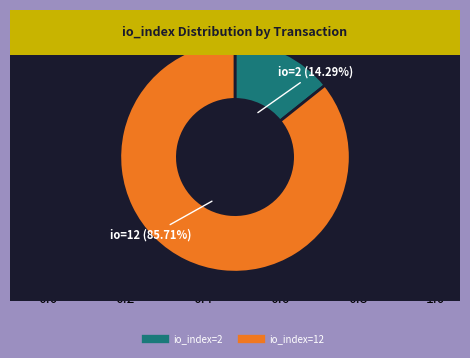

To the nearest percent, what is the difference between the largest and smallest slice percentages?

71%